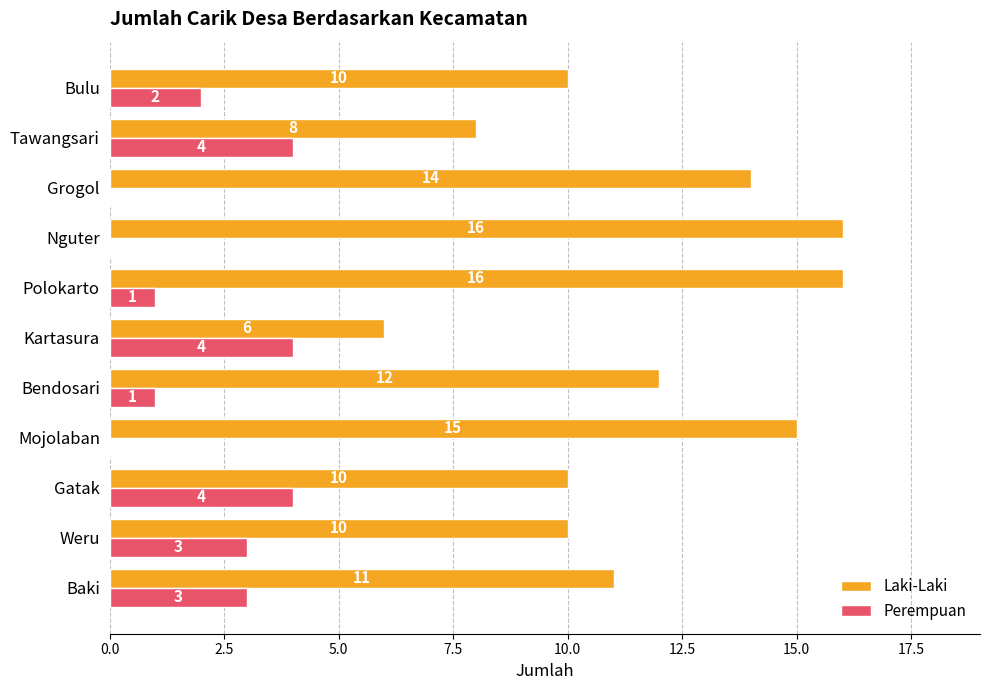

Which series has the largest total across all categories?

Laki-Laki